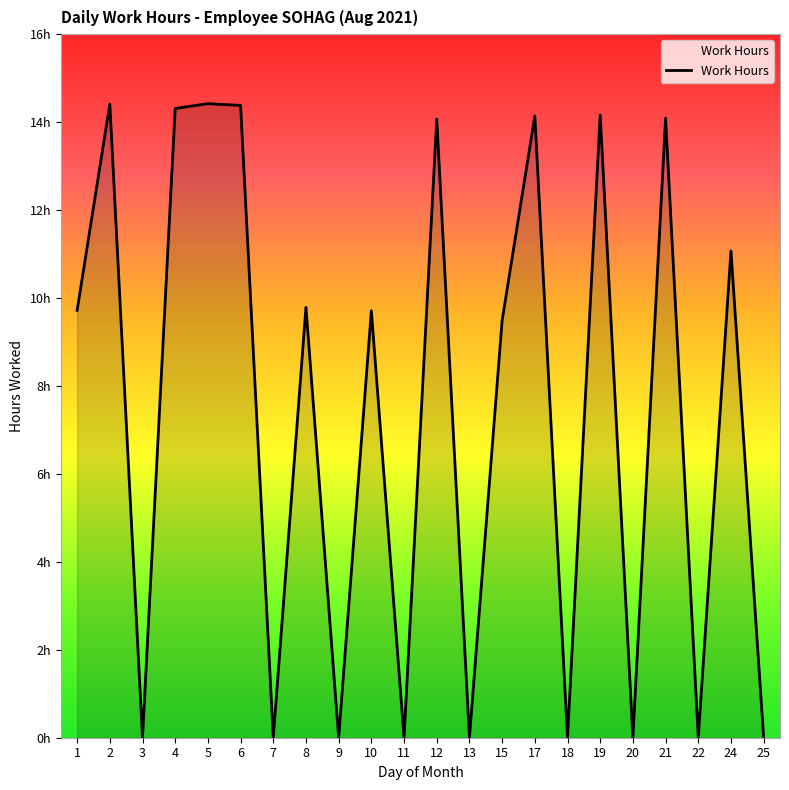

Does the chart have visible grid lines?

No